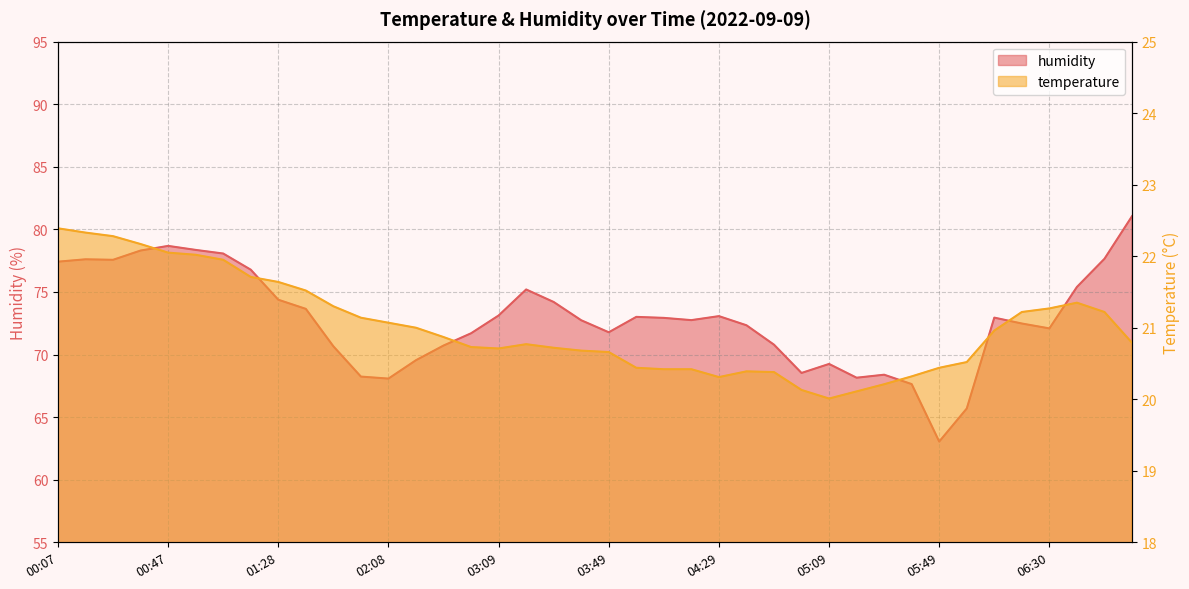

Which has a higher value, 02:59 or 06:40?

06:40